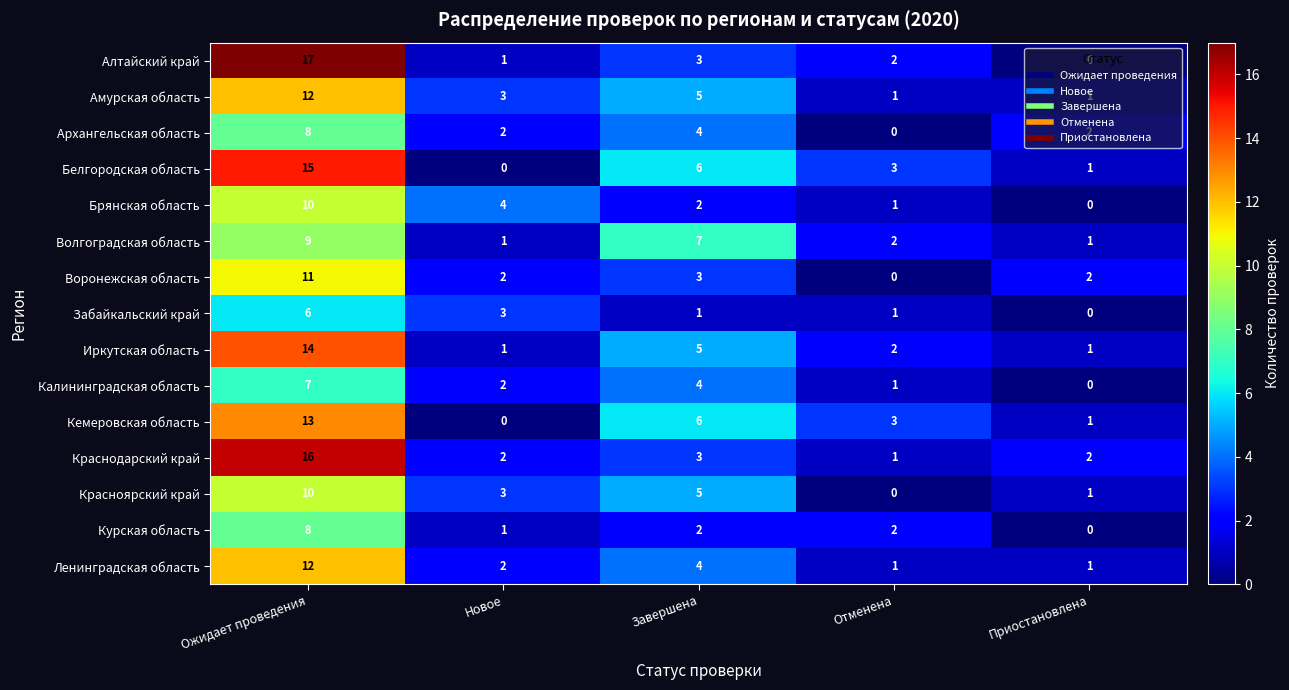

The value of Ленинградская область at Завершена is 4. True or false?

True